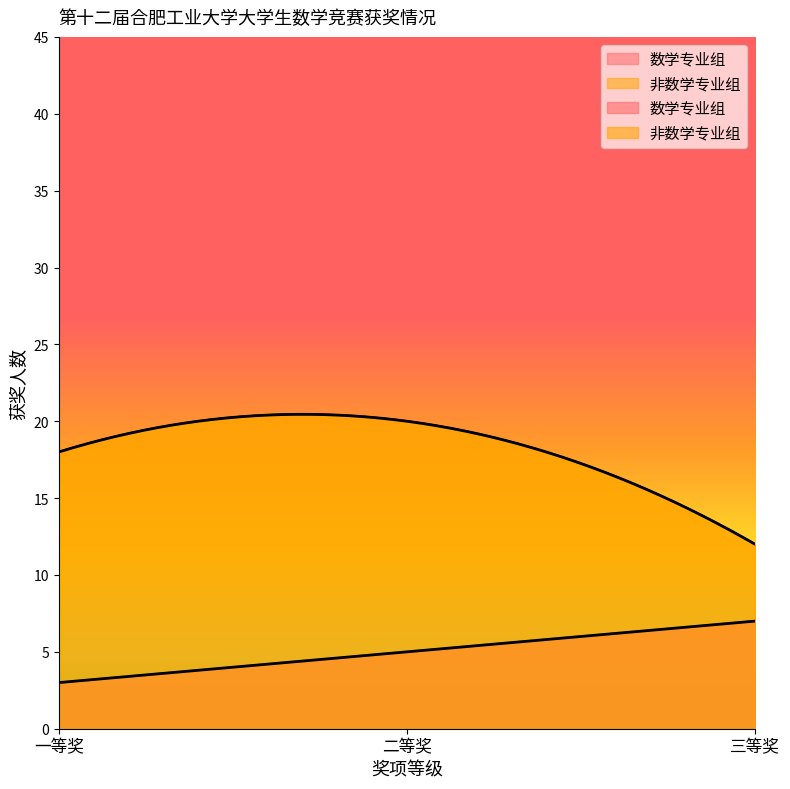

What is the average value of the 非数学专业组 series?

17